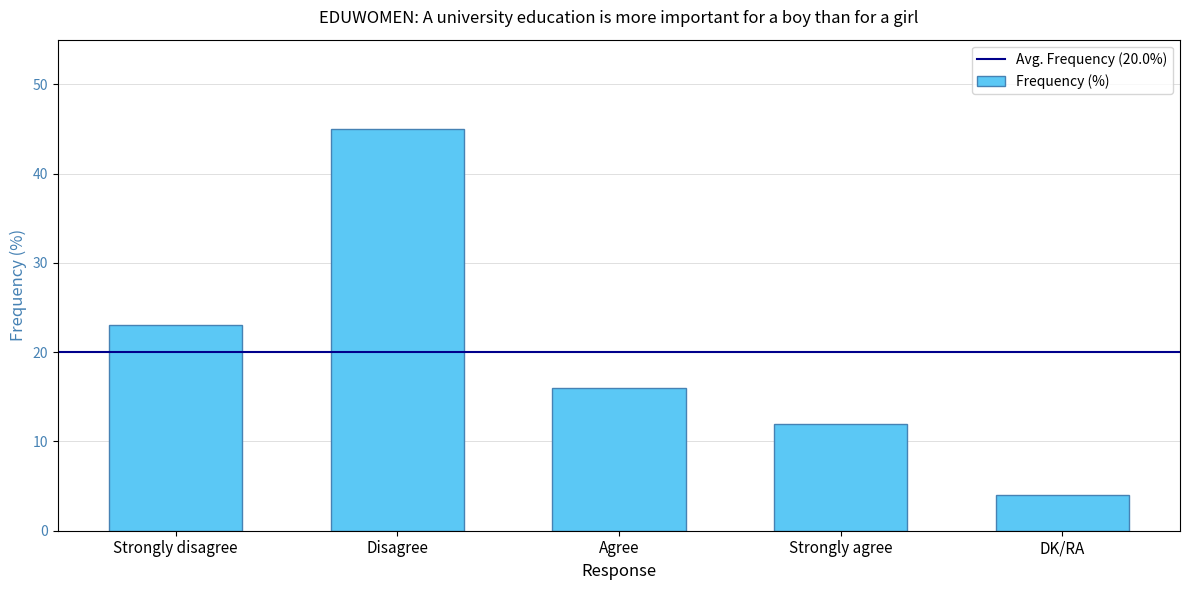

Count the number of data series in this chart.

1